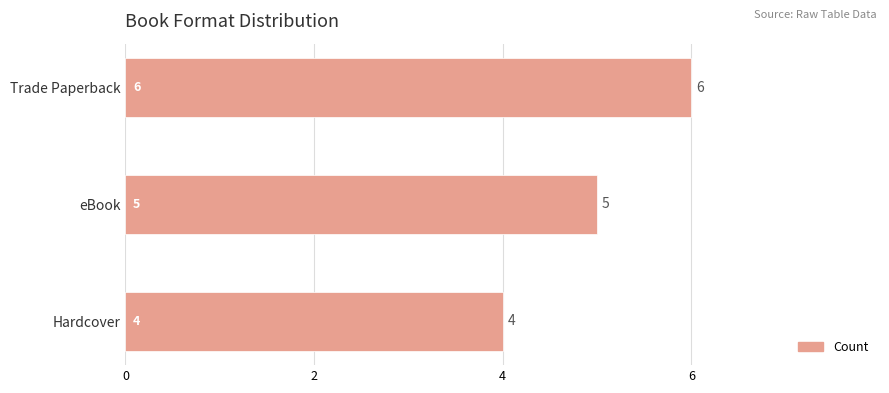

Rank the categories by value from lowest to highest.

Hardcover, eBook, Trade Paperback